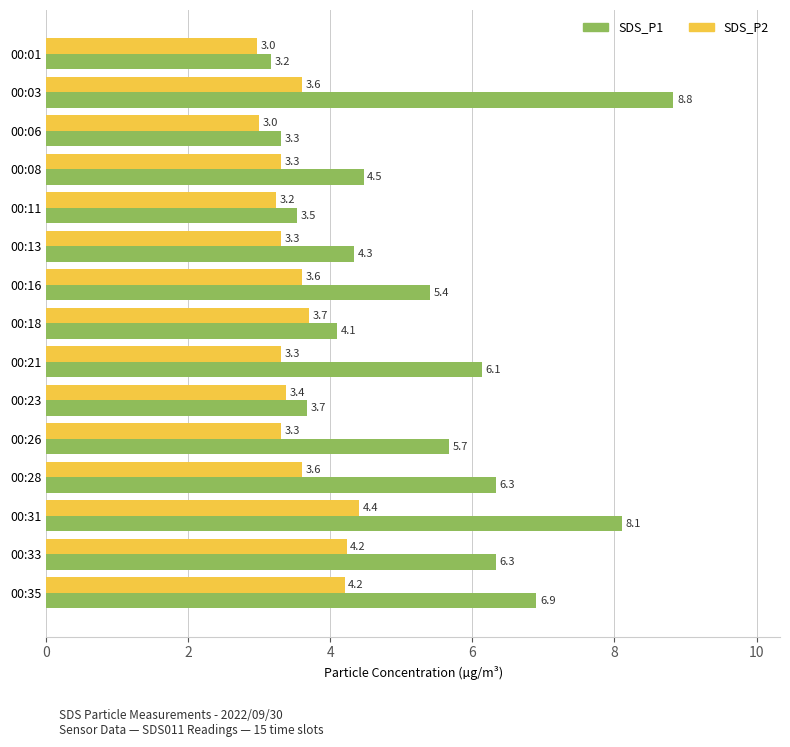

Which series has the largest total across all categories?

SDS_P1